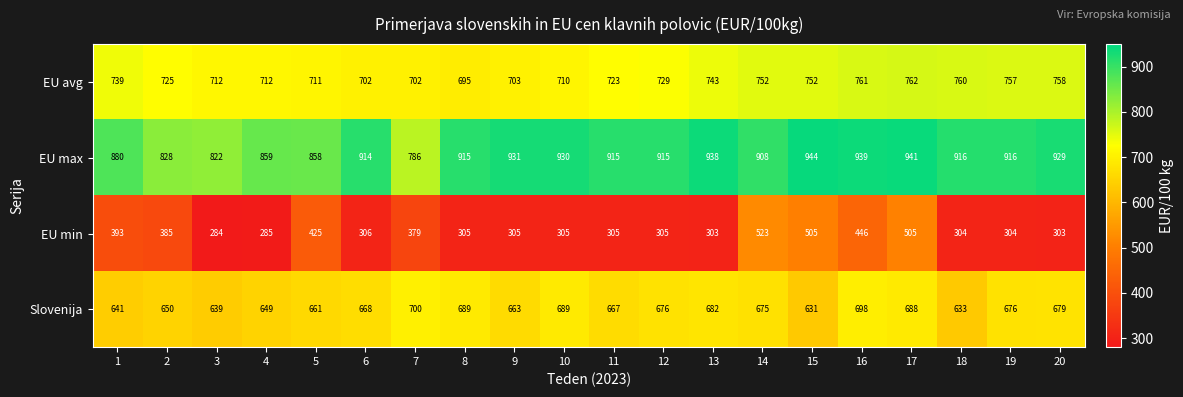

The Slovenija series shows 689 at 8. True or false?

True